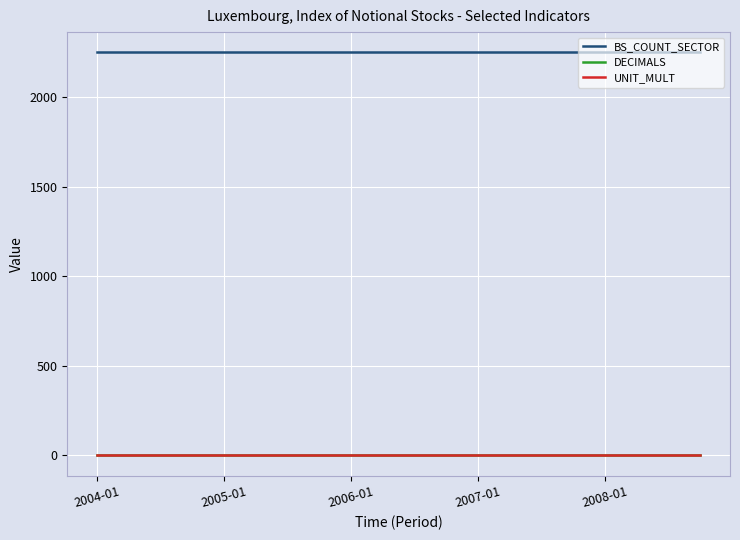

Which series has the largest total across all categories?

BS_COUNT_SECTOR